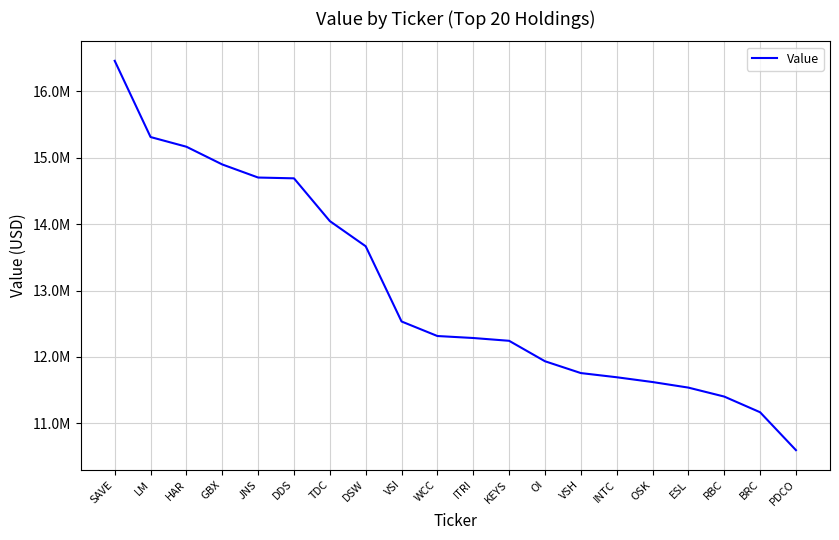

What is the smallest value displayed?

10596000